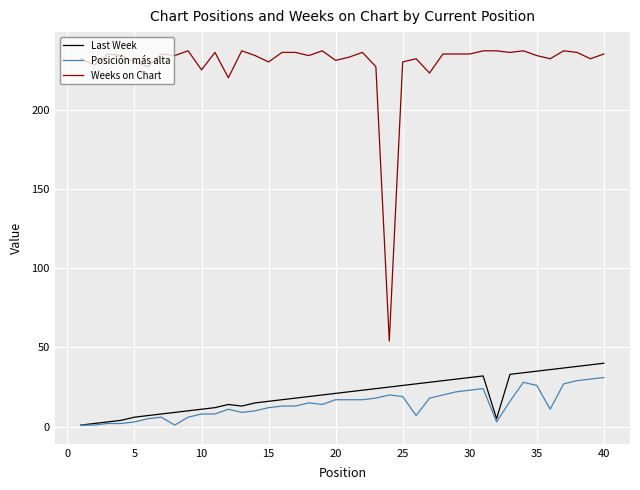

Which series has the widest spread of values?

Weeks on Chart